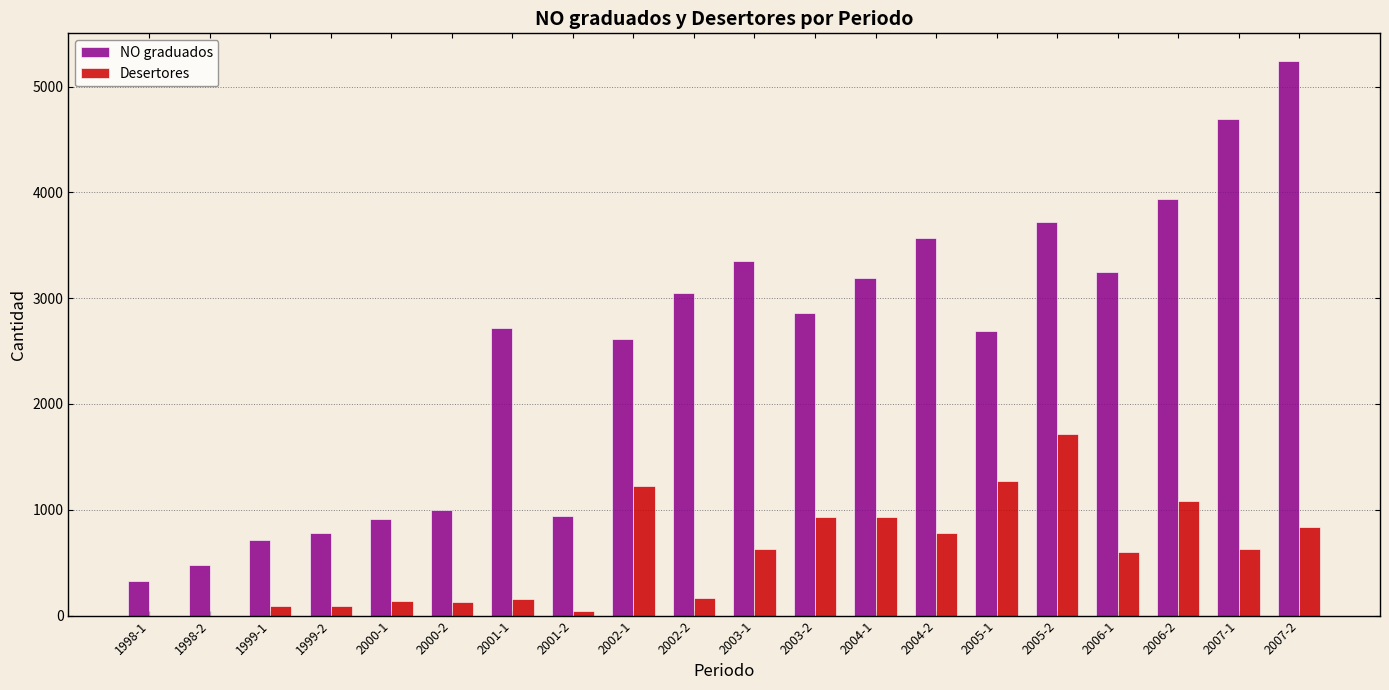

What is the maximum value shown in the chart?

5241